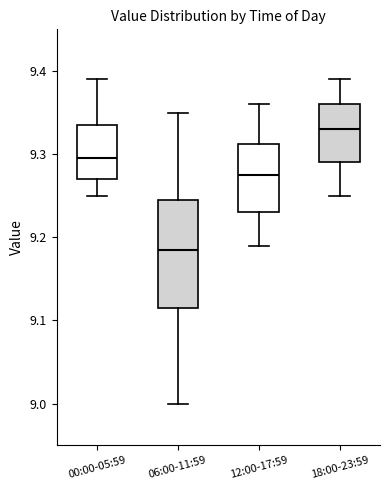

Comparing the boxes themselves (not the whiskers), which one is the tallest?

06:00-11:59